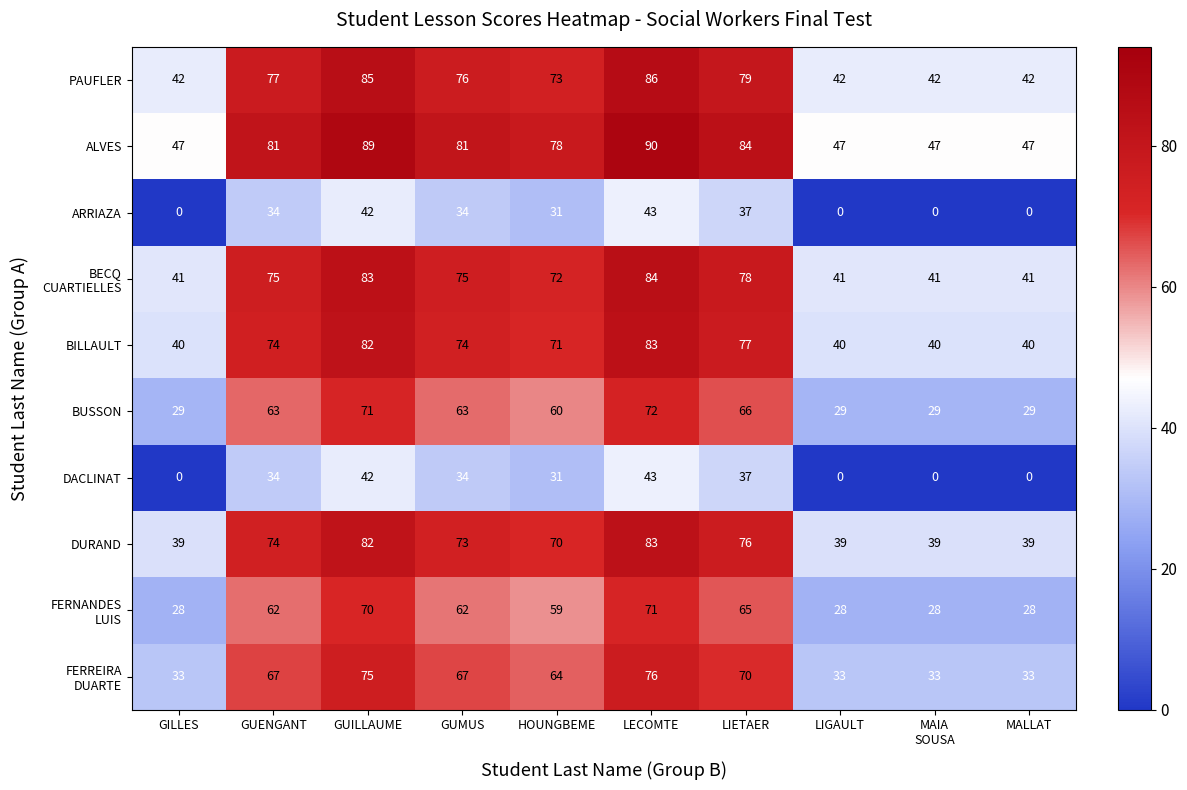

How many series are shown in this chart?

10